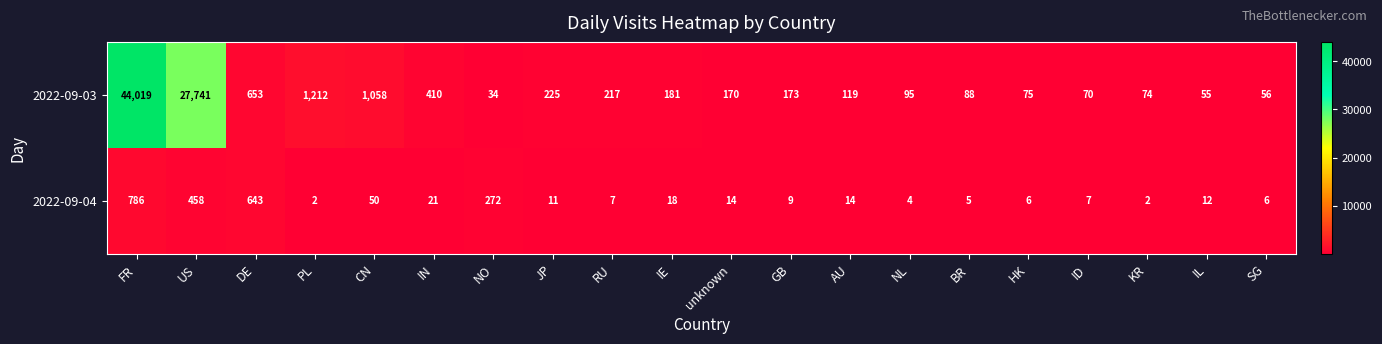

Which series has the widest spread of values?

2022-09-03